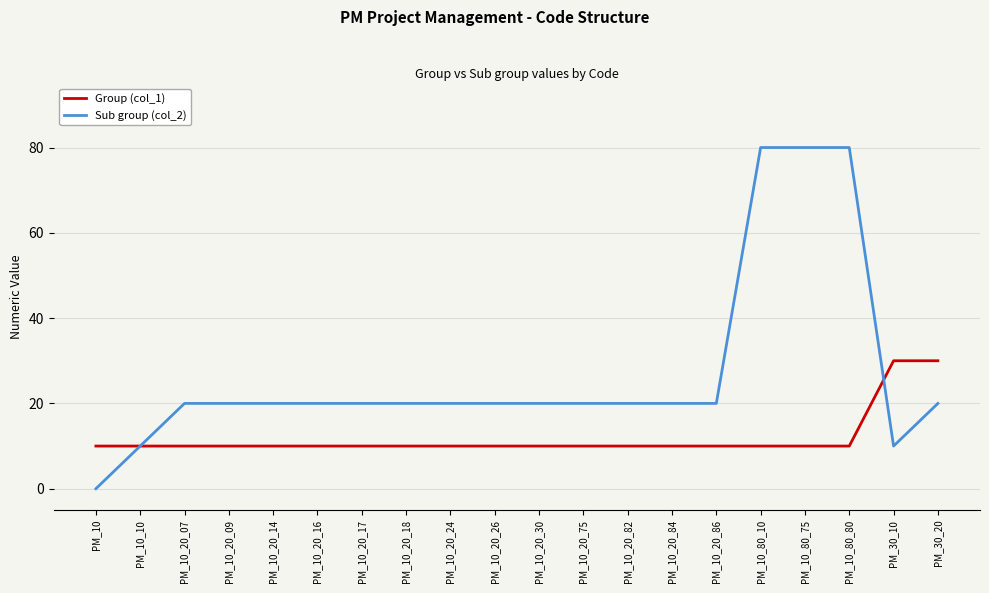

What is the spread (max minus min) of values at PM_10_20_09?

10